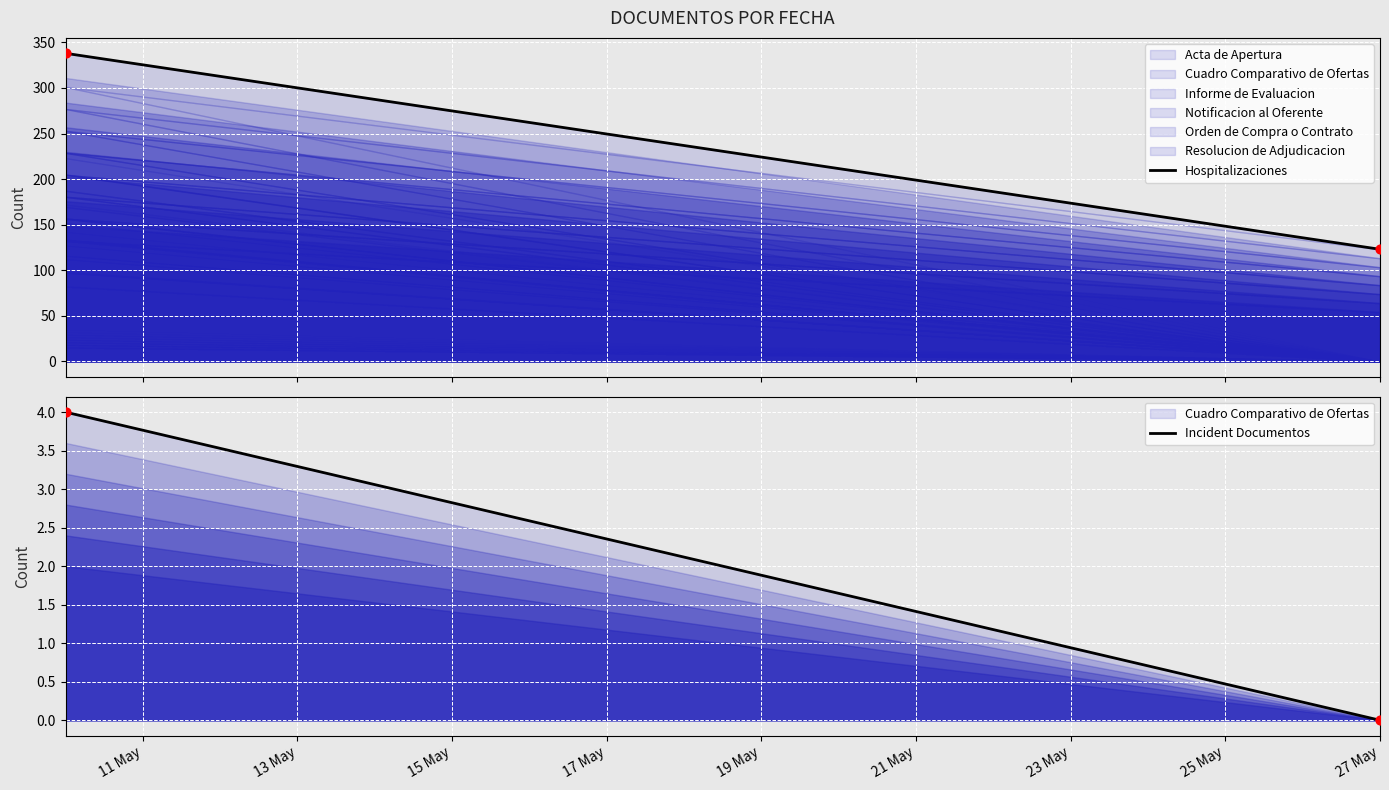

Which series reaches the maximum Y coordinate?

Hospitalizaciones